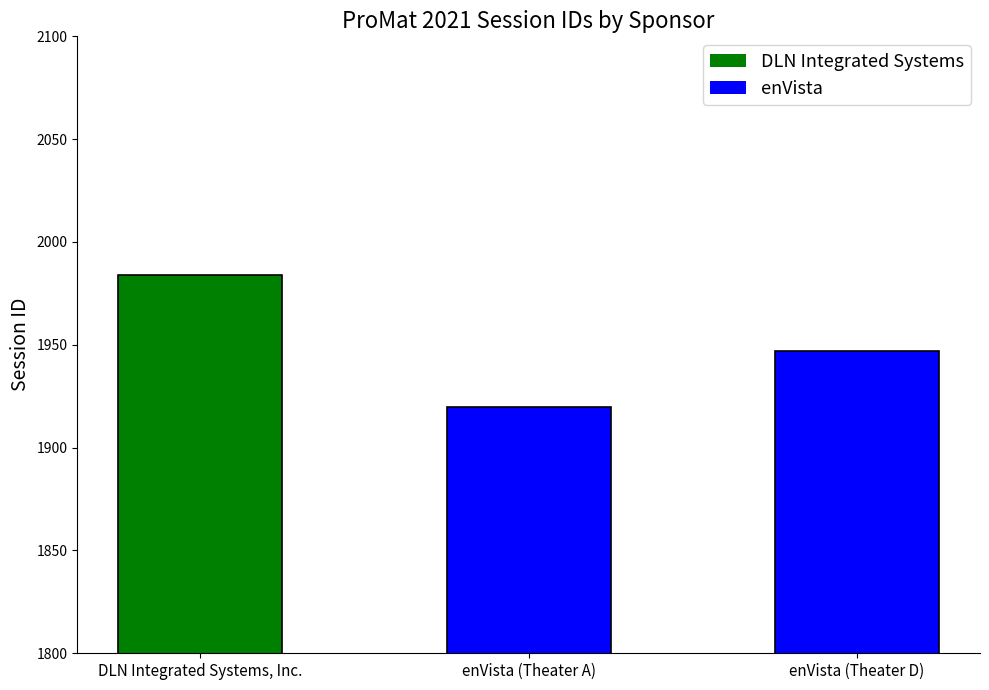

The value at enVista (Theater A) is 2852. True or false?

False